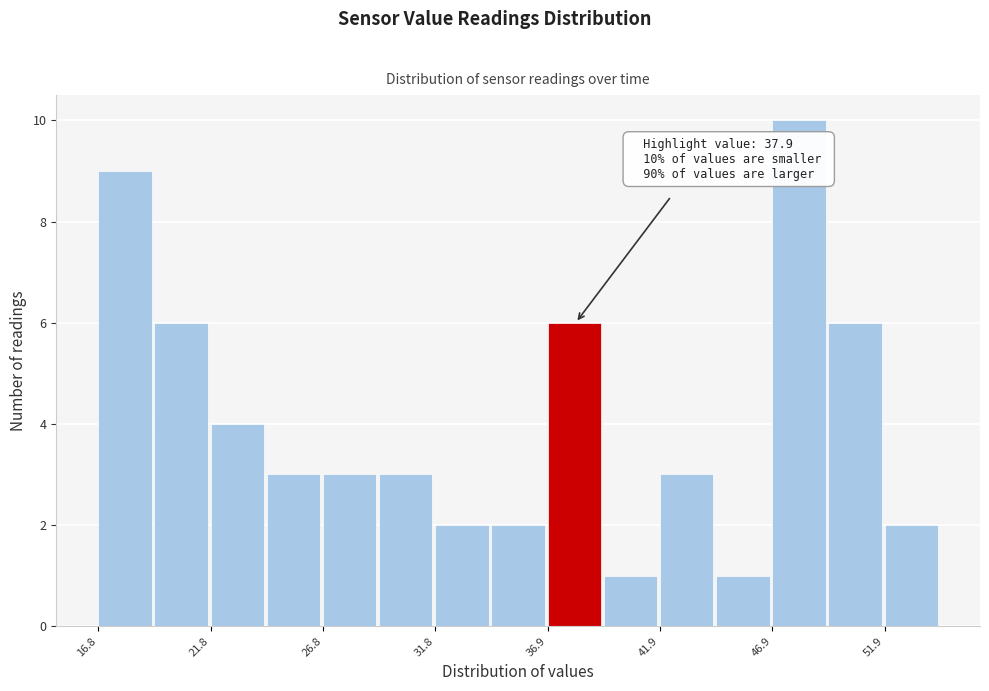

Read against the x-axis, roughly where is the centre of the tallest bar?

48